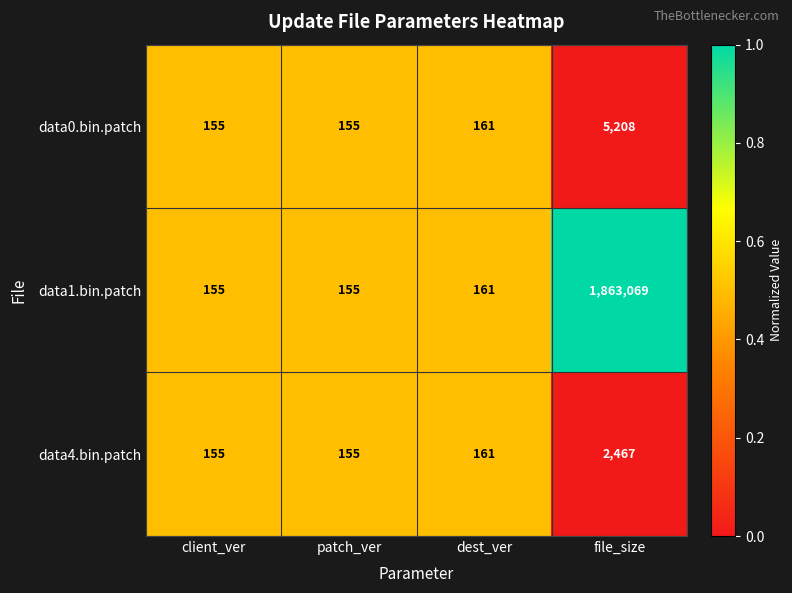

Reading left to right, extract all data points from this chart.

data0.bin.patch: client_ver=155	patch_ver=155	dest_ver=161	file_size=5208
data1.bin.patch: client_ver=155	patch_ver=155	dest_ver=161	file_size=1863069
data4.bin.patch: client_ver=155	patch_ver=155	dest_ver=161	file_size=2467